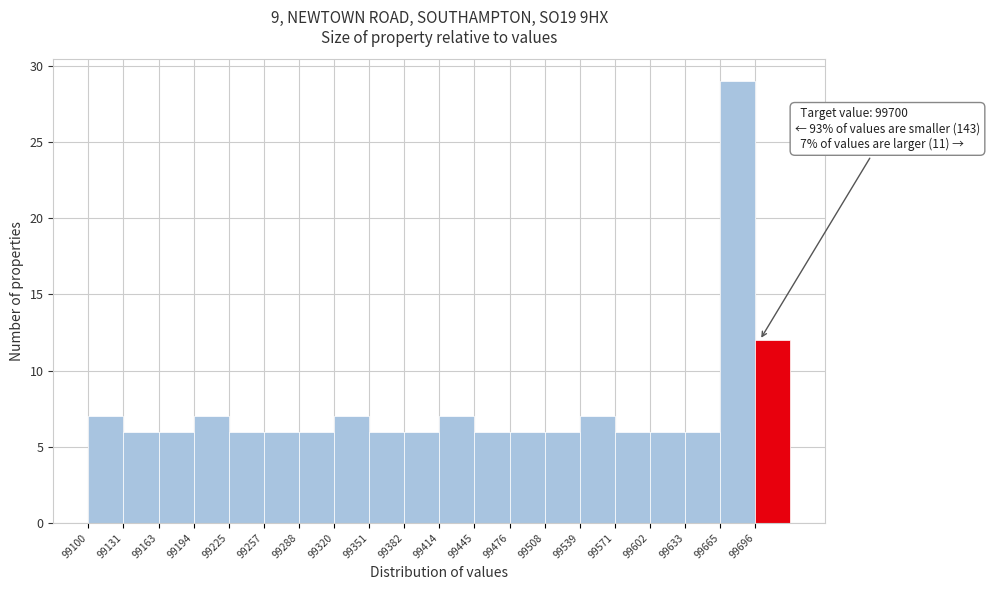

Which range on the x-axis has the tallest bar?

99665 to 99695